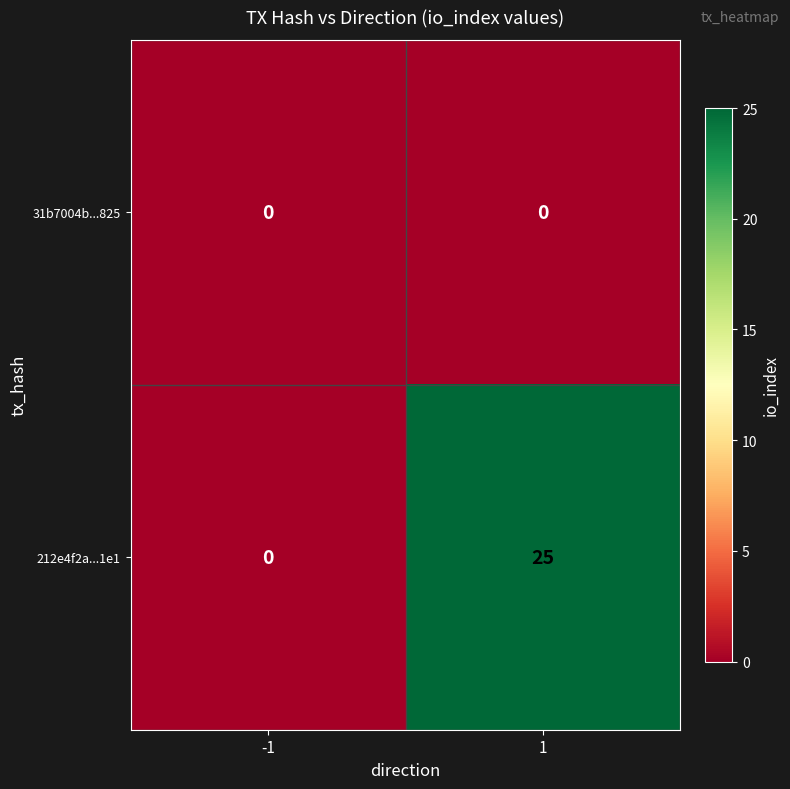

The value of 31b7004b...825 at -1 is 0. True or false?

True